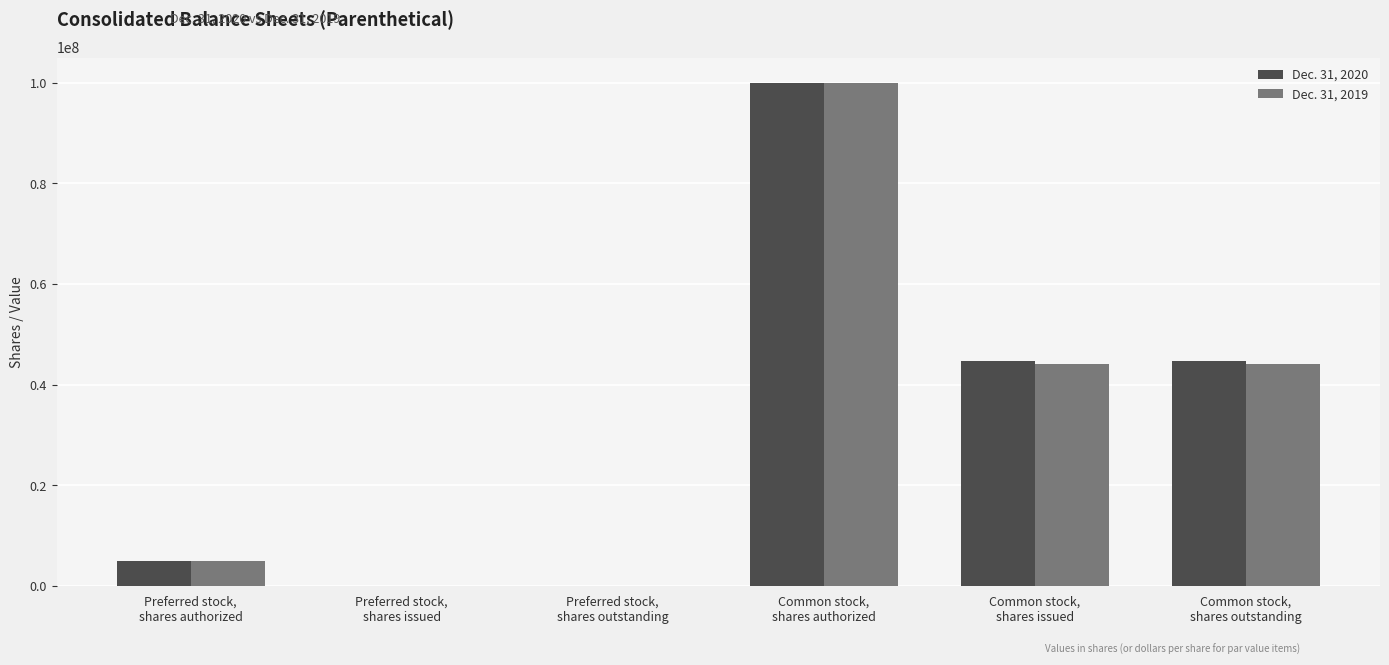

The Dec. 31, 2020 series shows 100000000 at Common stock,
shares authorized. True or false?

True